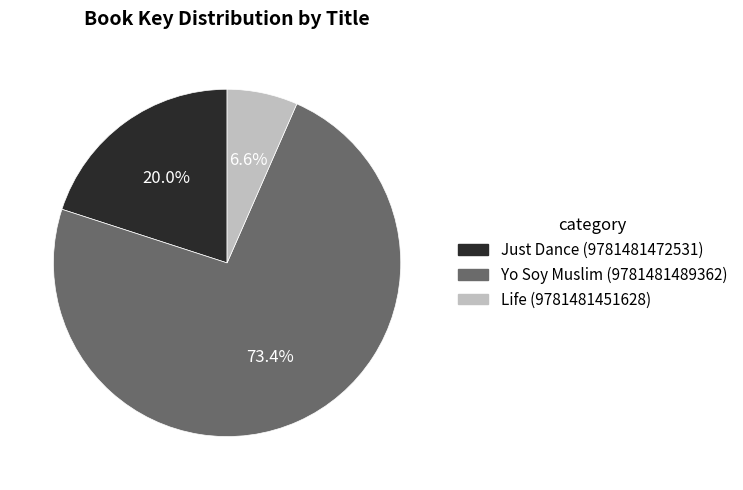

Combined, do Just Dance (9781481472531) and Yo Soy Muslim (9781481489362) account for over 50%?

Yes